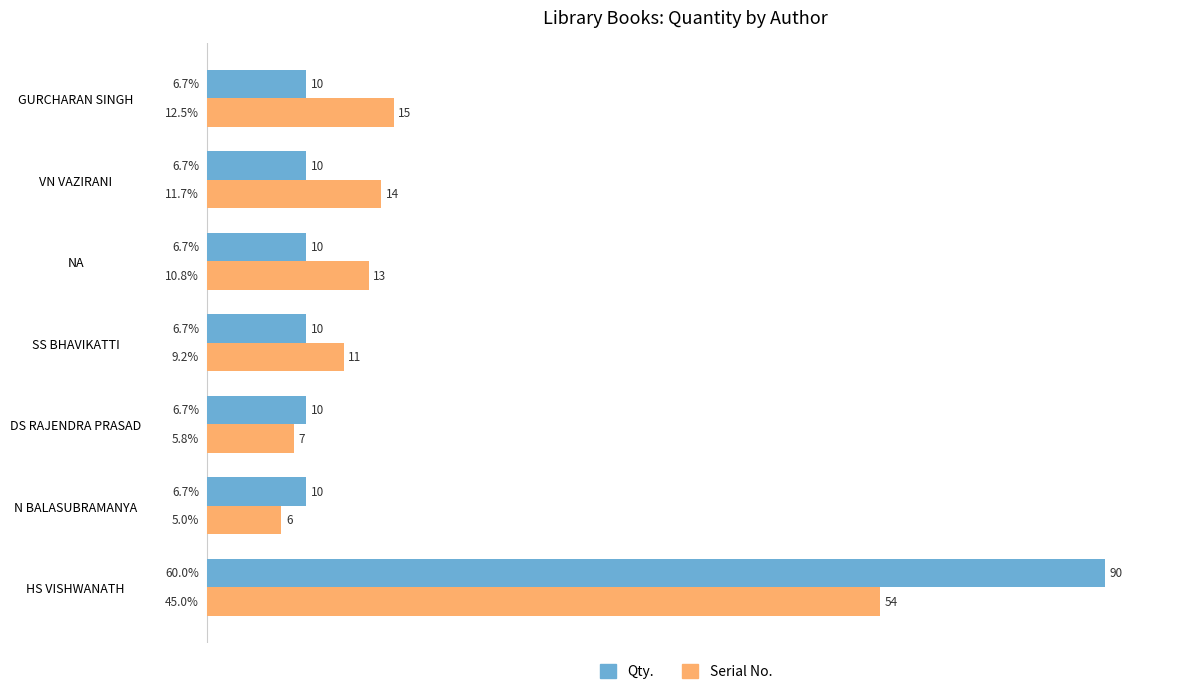

Is it true that Qty. equals 6.7 at SS BHAVIKATTI?

True